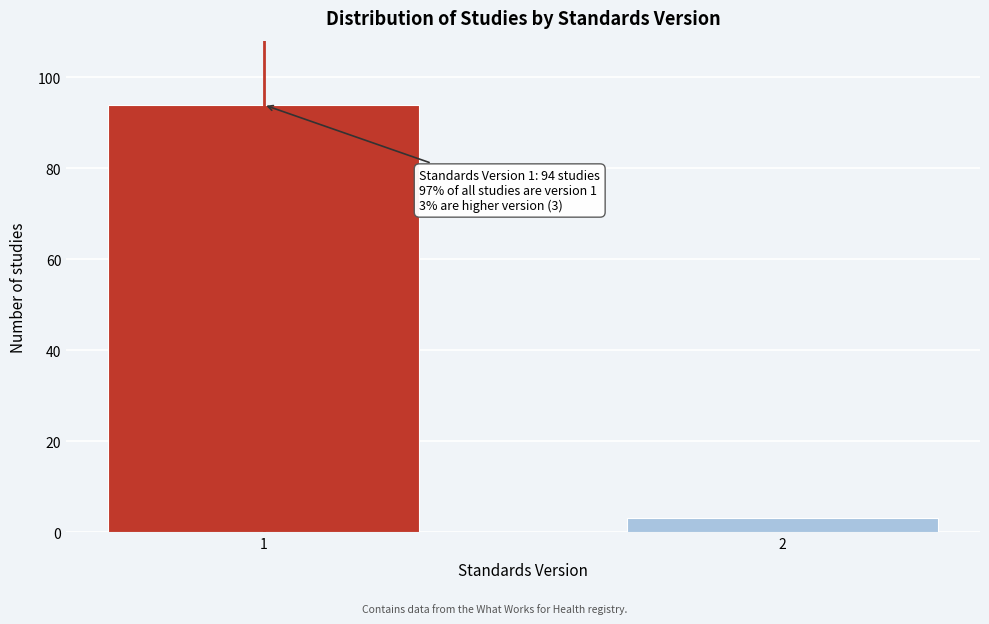

Reading left to right, extract all data points from this chart.

94	3